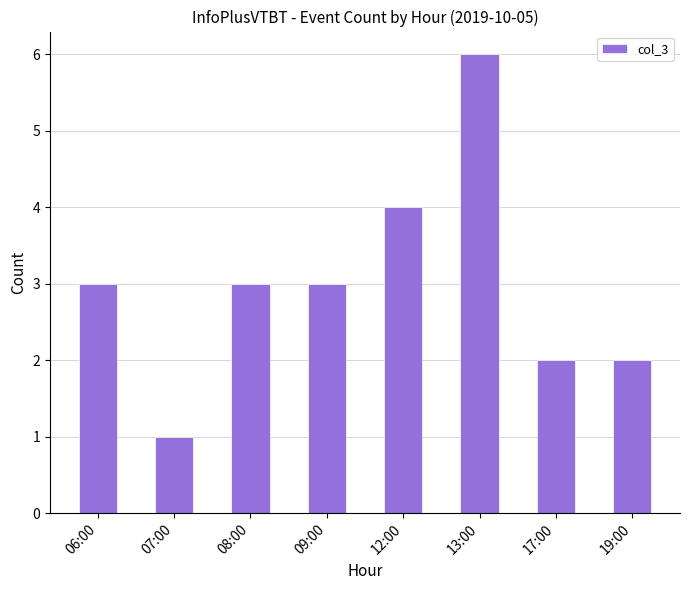

The value at 13:00 is 6. True or false?

True